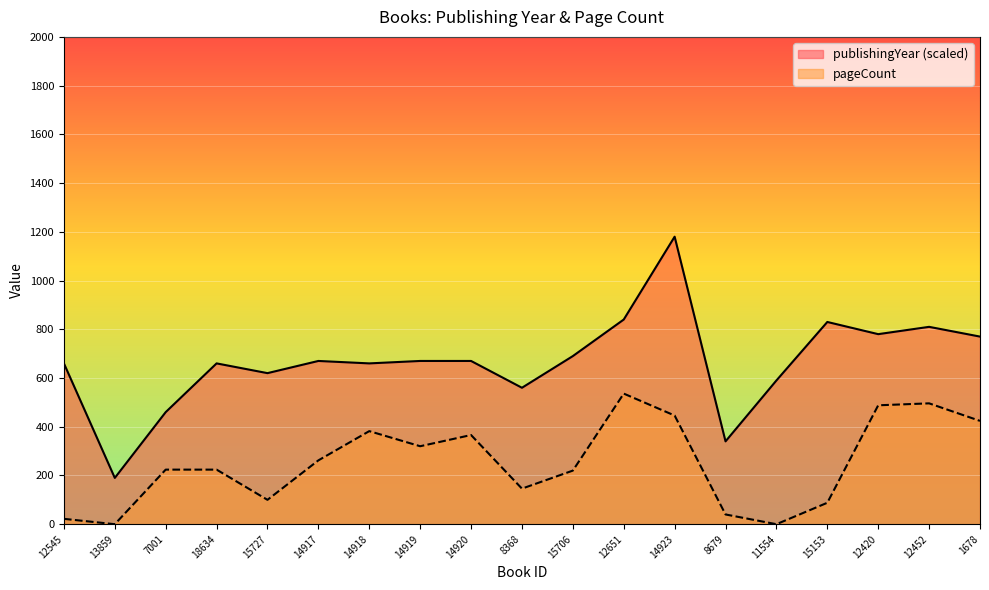

What is the label of the 14th point from the right?

14917